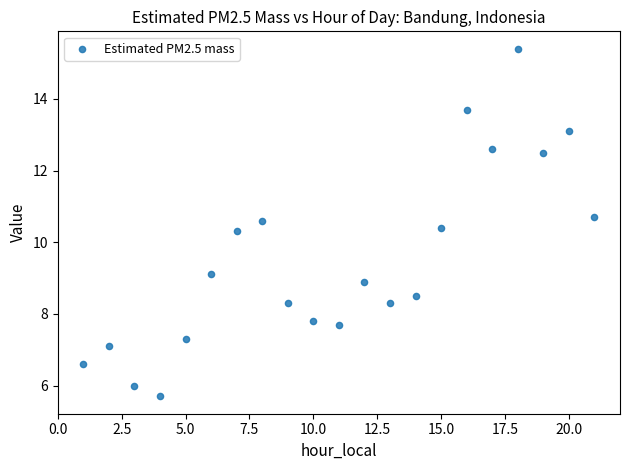

What is the range of X values (max minus min)?

20.0